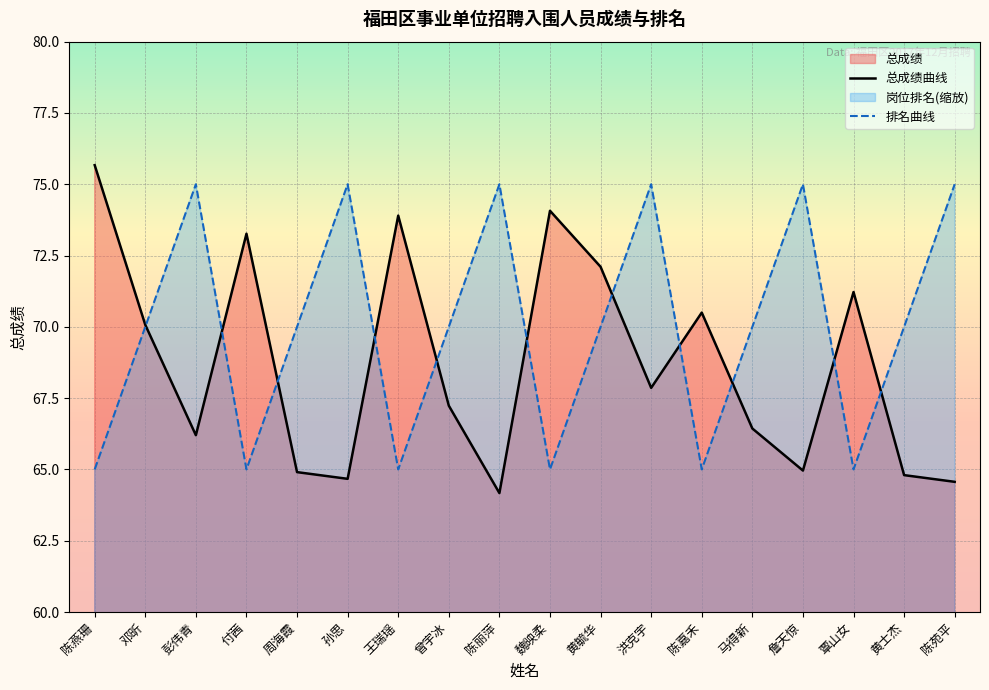

What is the value of the 排名曲线 point at the 3rd from the left?

75.0